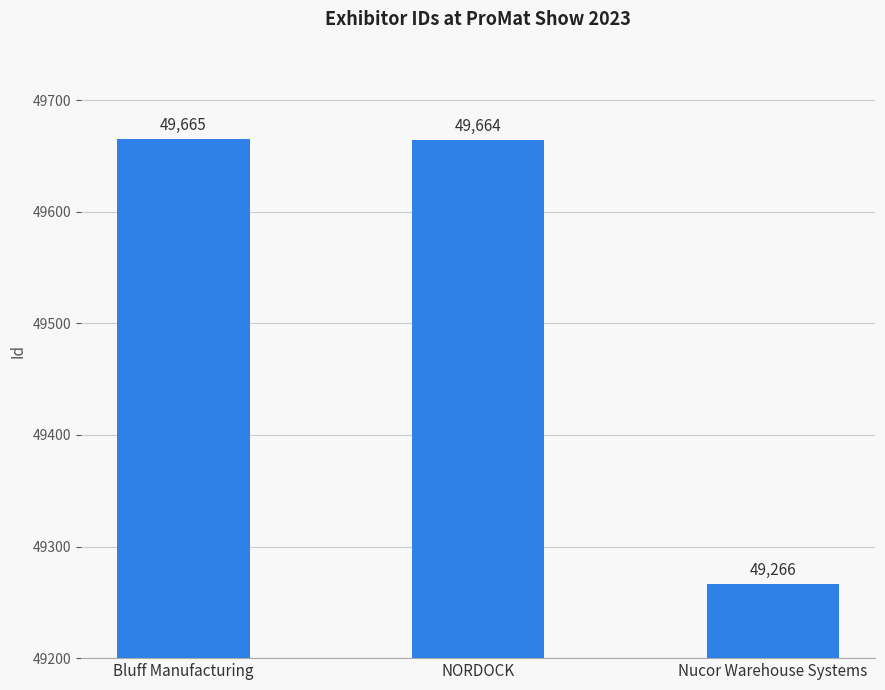

What is the ratio of the value at NORDOCK to the value at Bluff Manufacturing?

1.0